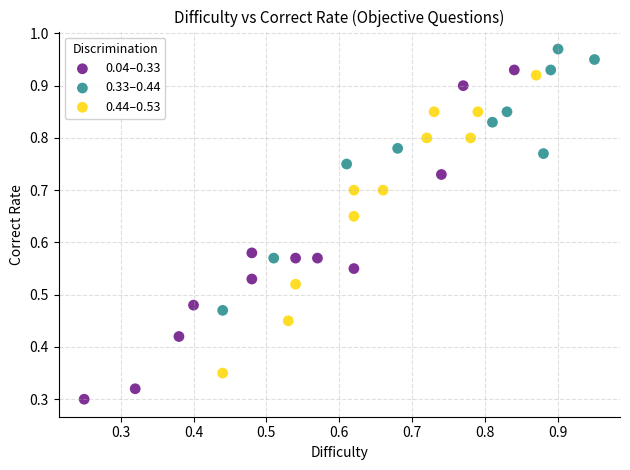

Which series contains the lowest Y value?

0.04–0.33